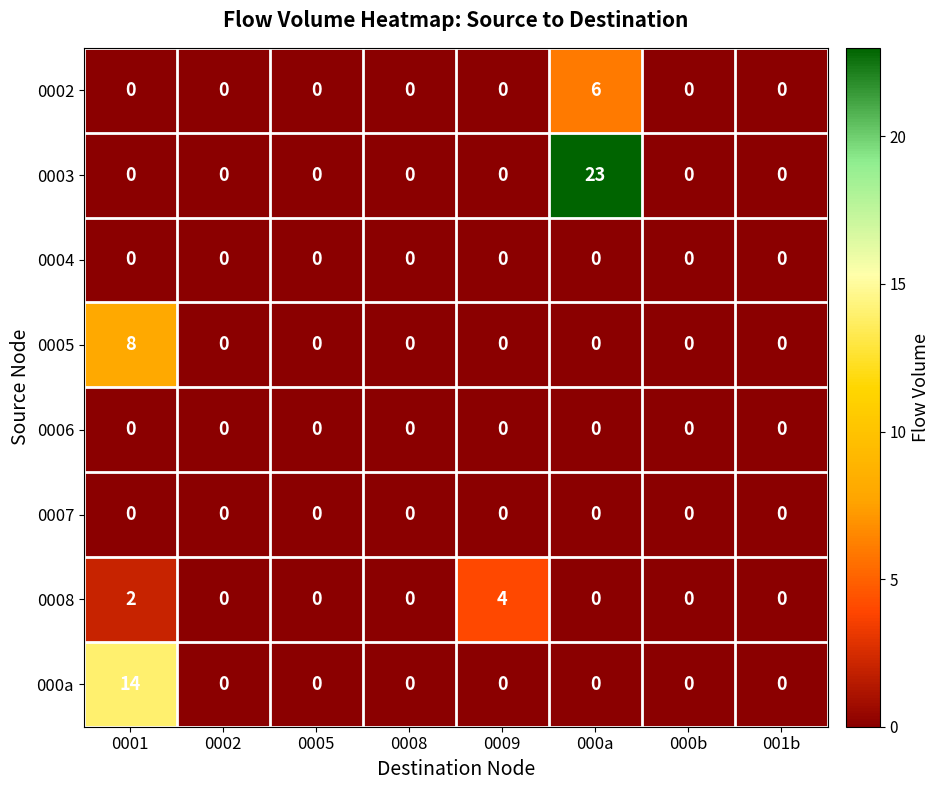

What is the maximum value shown in the chart?

23